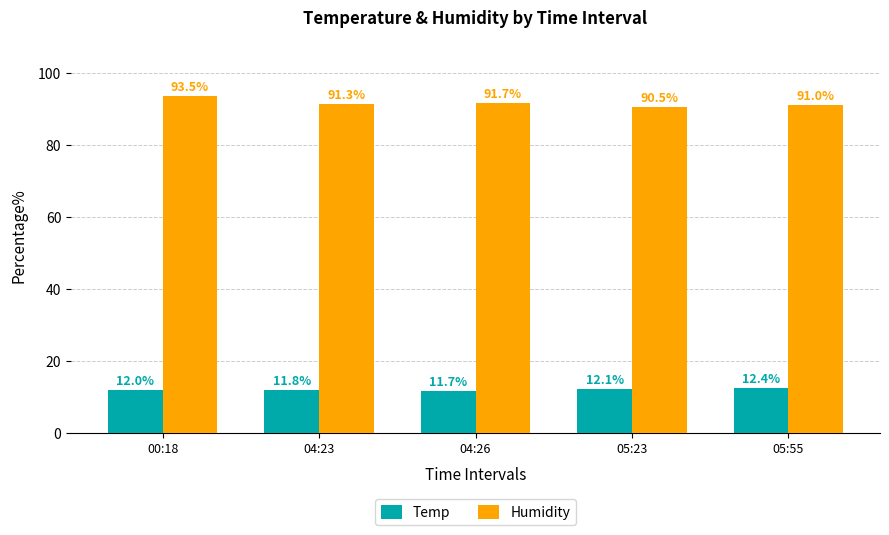

What is the label of the 2nd bar from the left?

04:23